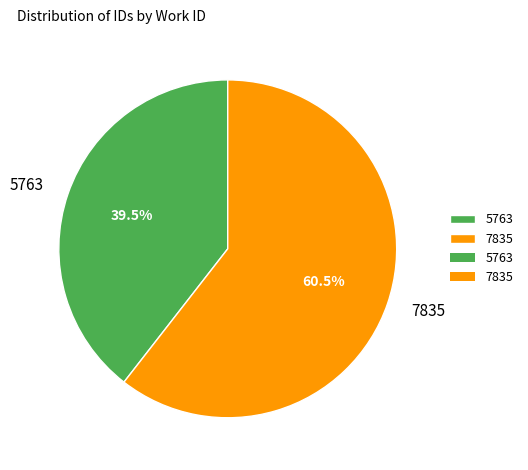

Which slice is the smallest?

5763